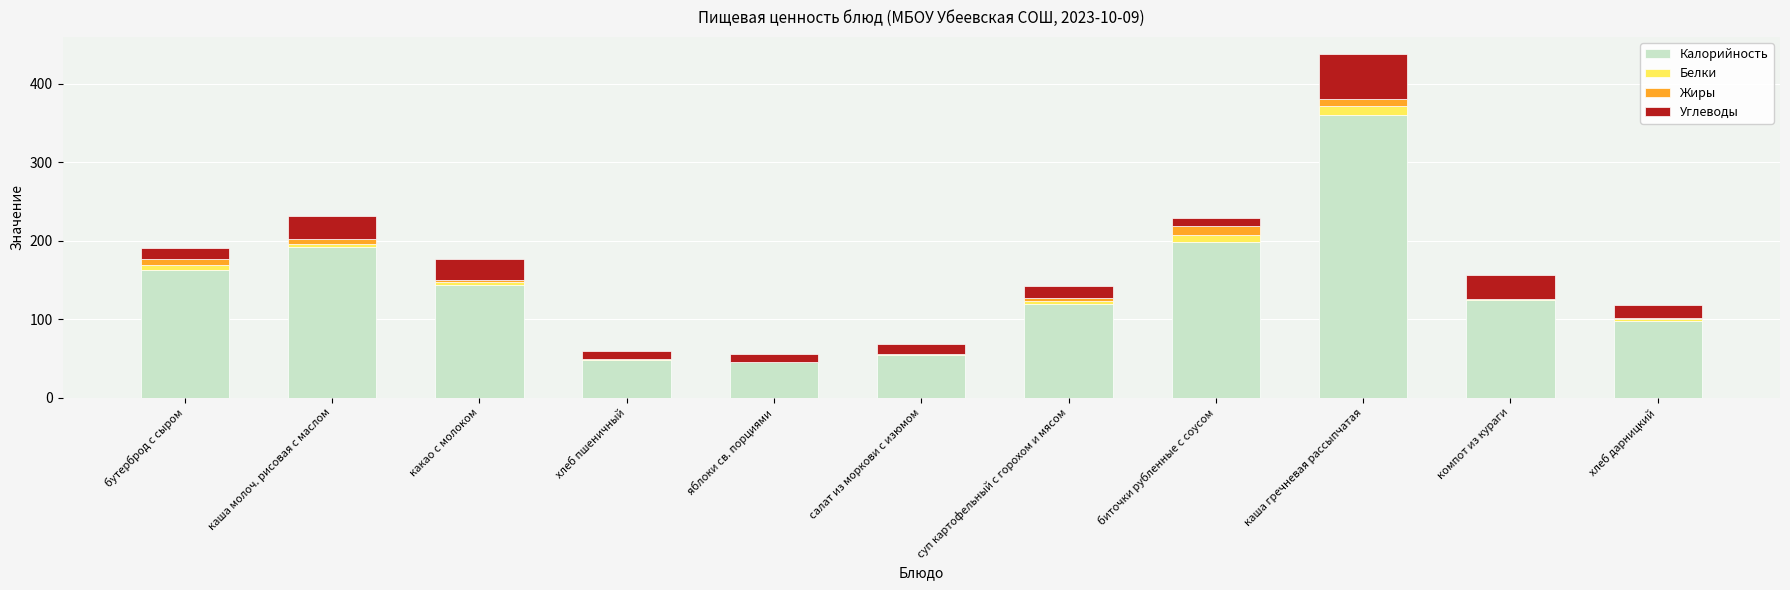

The Калорийность series shows 47.6 at хлеб пшеничный. True or false?

True